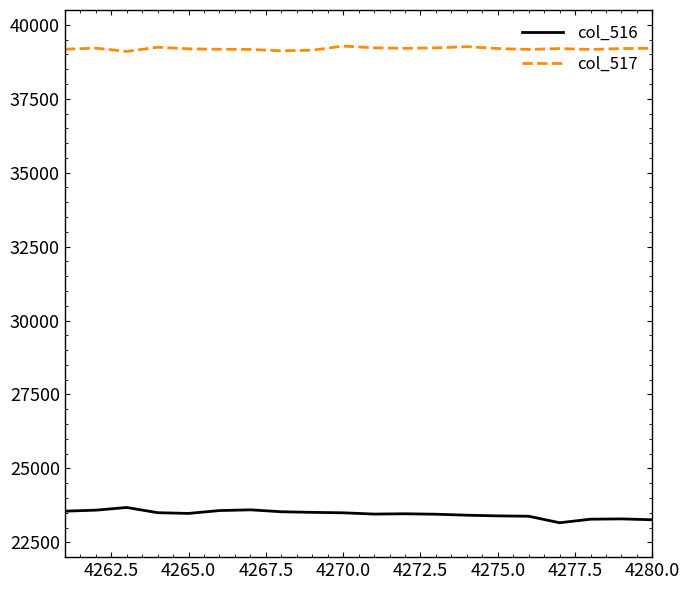

True or false: col_516 and col_517 intersect in this chart.

False